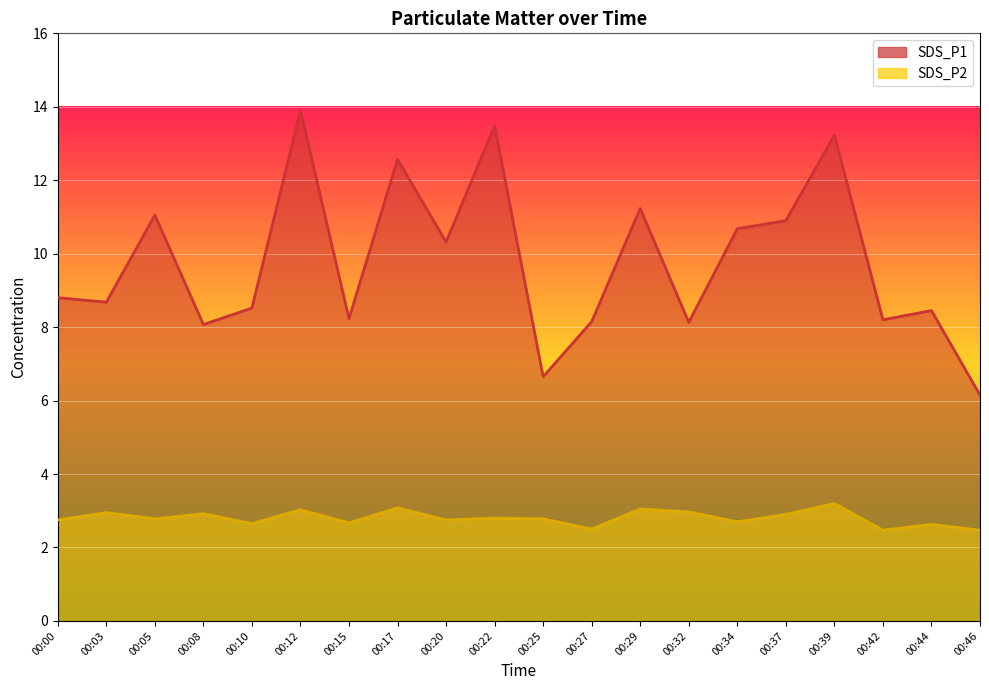

How many data points does each series have?

20